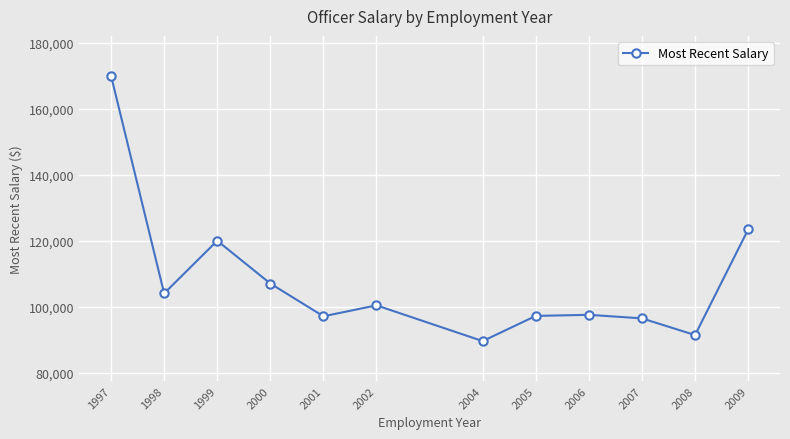

Between 2005 and 2004, which is larger?

2005